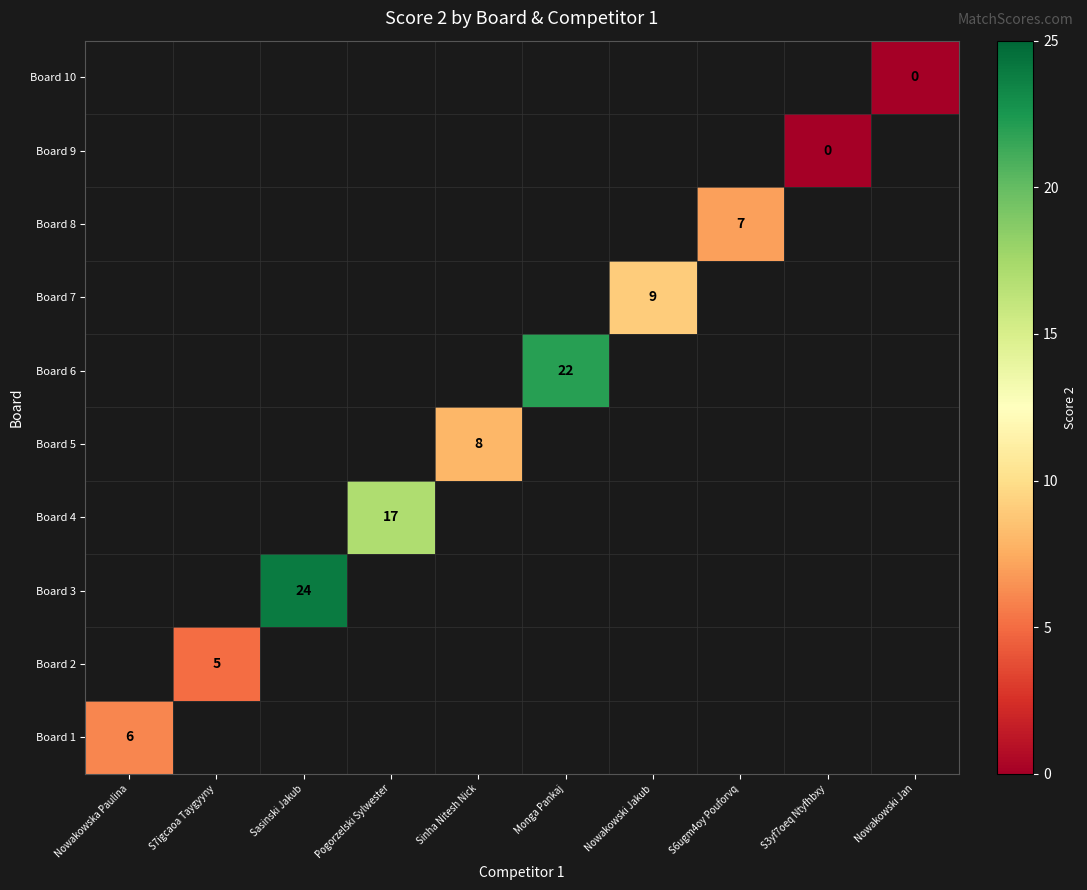

Is it true that Board 3 equals 9 at Sasinski Jakub?

False